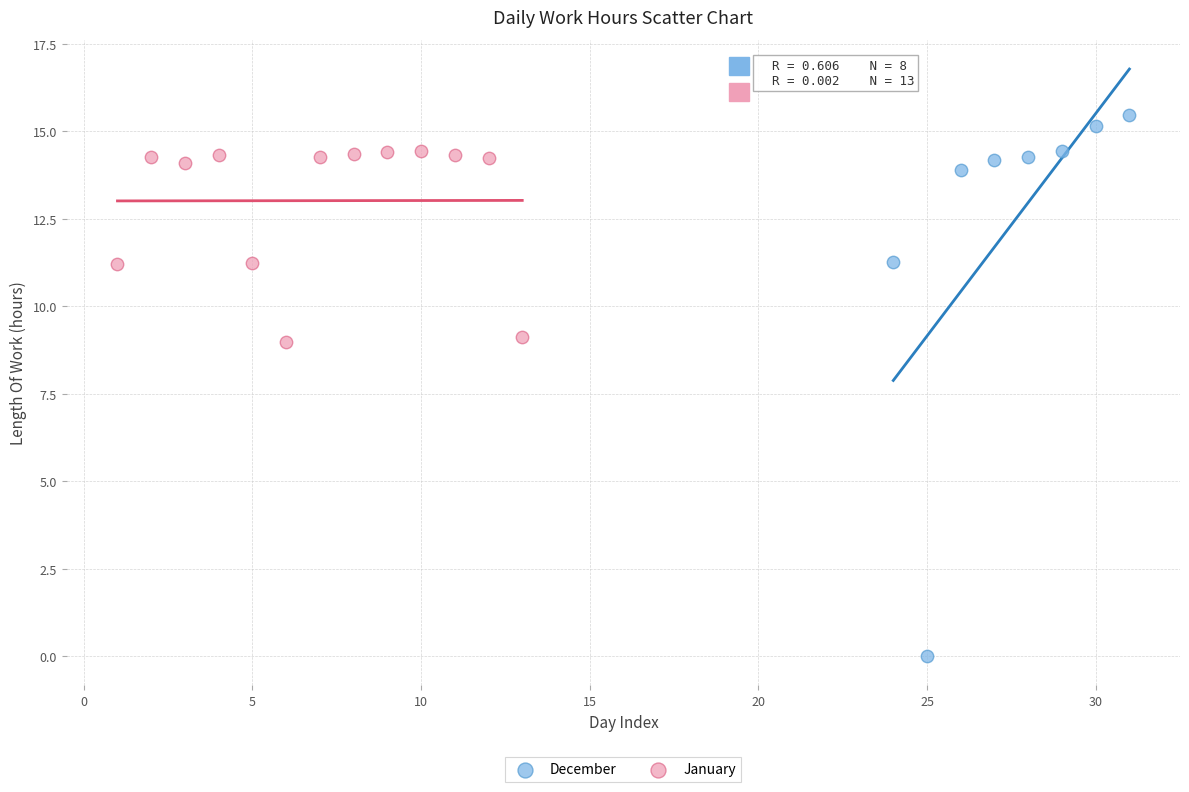

Which series reaches the minimum Y coordinate?

December